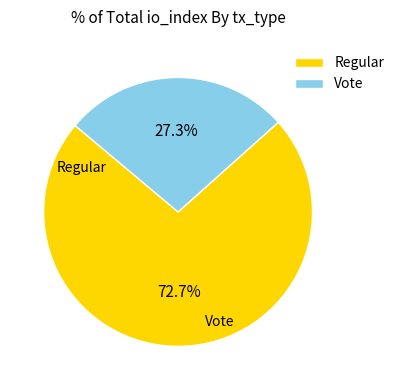

What is the smallest slice in the pie chart?

Vote